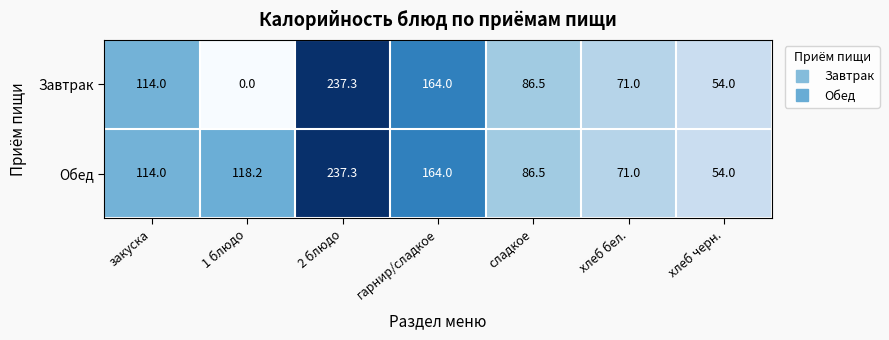

Is it true that Обед equals 71.0 at хлеб бел.?

True